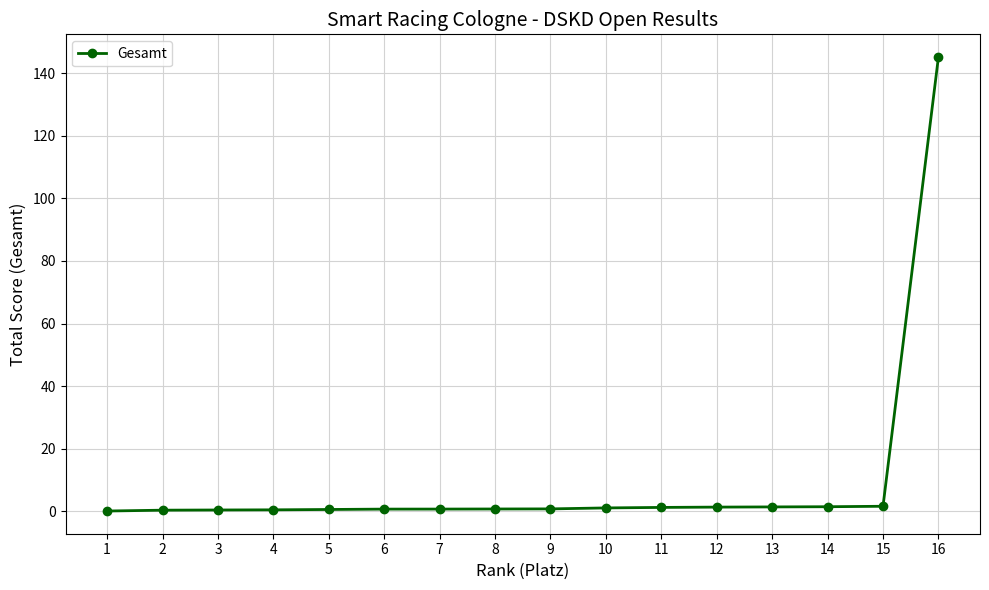

Which category has the highest value across all series?

16